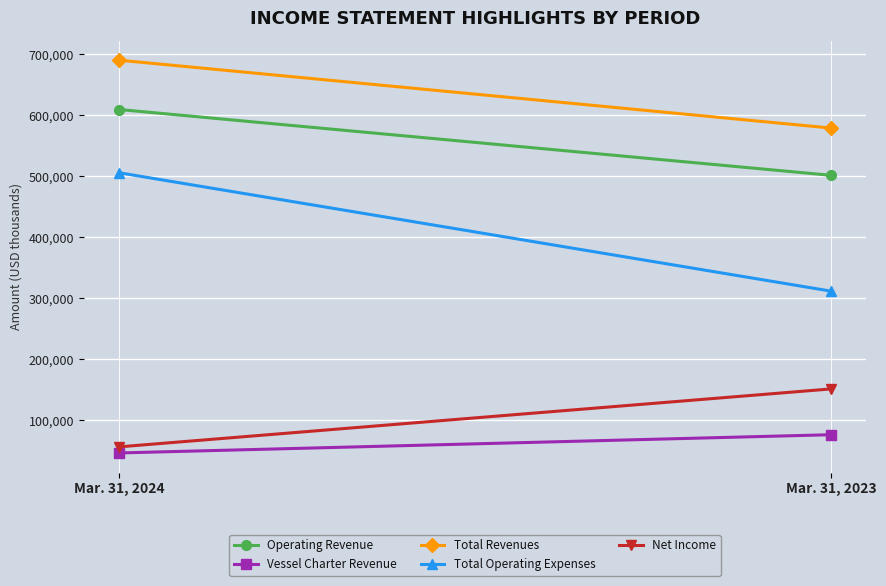

What is the lowest value of the Total Operating Expenses series?

311907